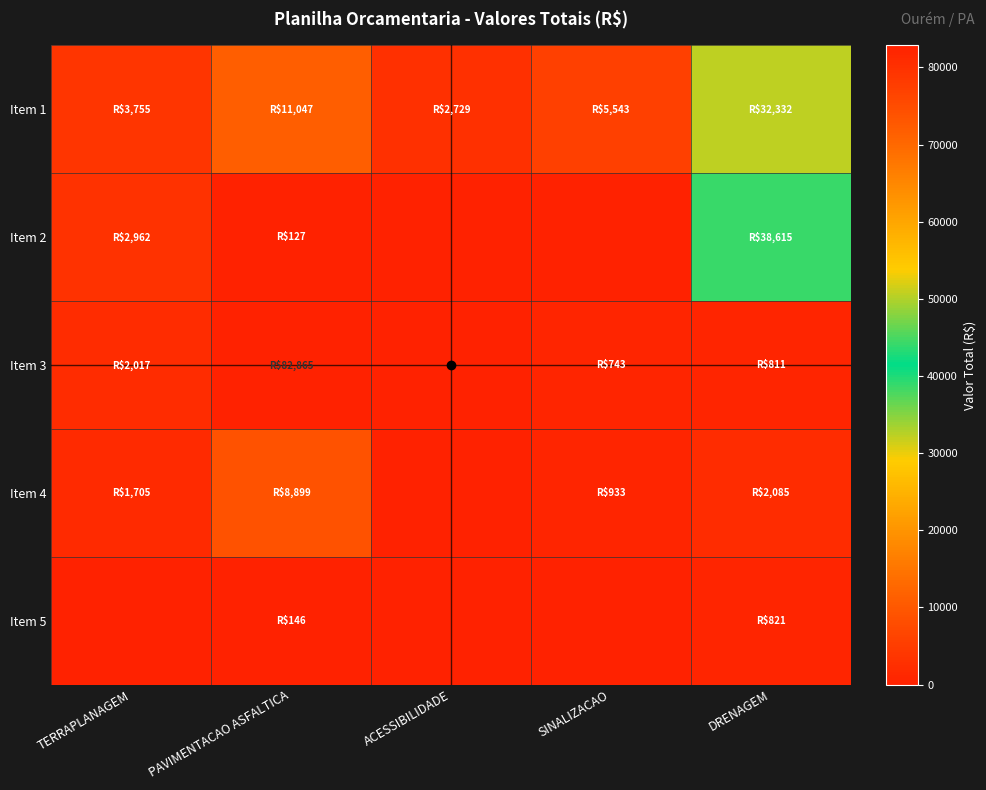

Which series has the largest total across all categories?

Item 3